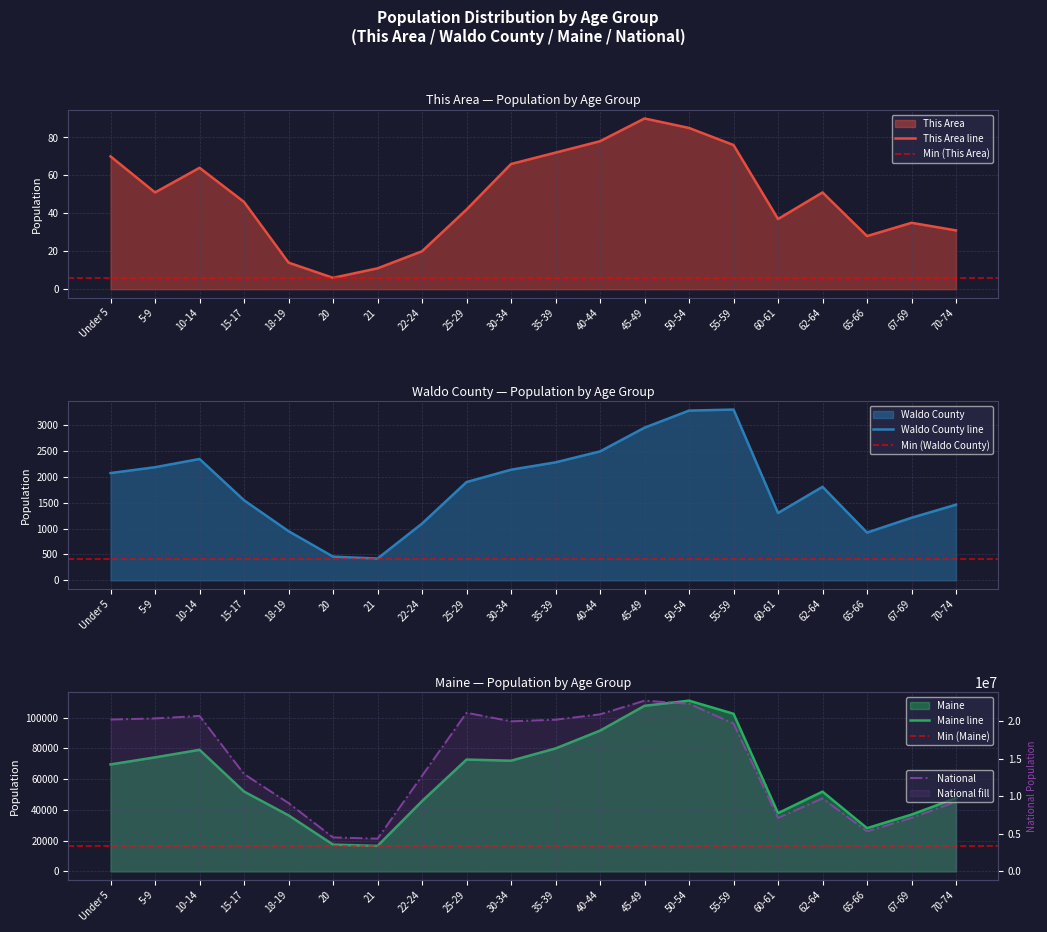

What is the total value across all series at 21?

4371291